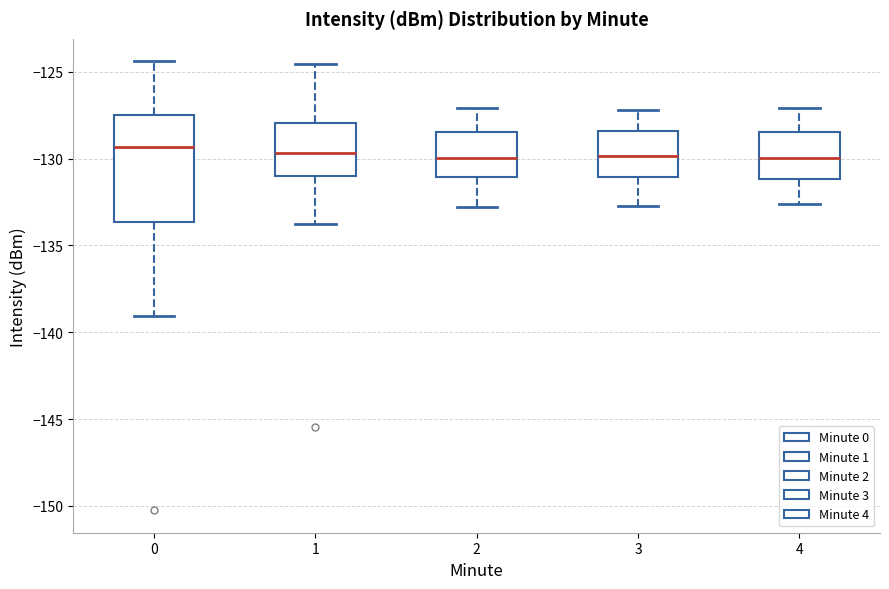

Reading left to right, read every box against the y-axis: the position of its median line, the range the box covers, and the ends of its whiskers. The values are not printed on the chart, so give them approximately, as read against the axis.

0: median -129.5, box -133.5 to -127.5, whiskers -139.0 to -124.5
1: median -129.5, box -131.0 to -128.0, whiskers -134.0 to -124.5
2: median -130.0, box -131.0 to -128.5, whiskers -133.0 to -127.0
3: median -130.0, box -131.0 to -128.5, whiskers -132.5 to -127.0
4: median -130.0, box -131.0 to -128.5, whiskers -132.5 to -127.0